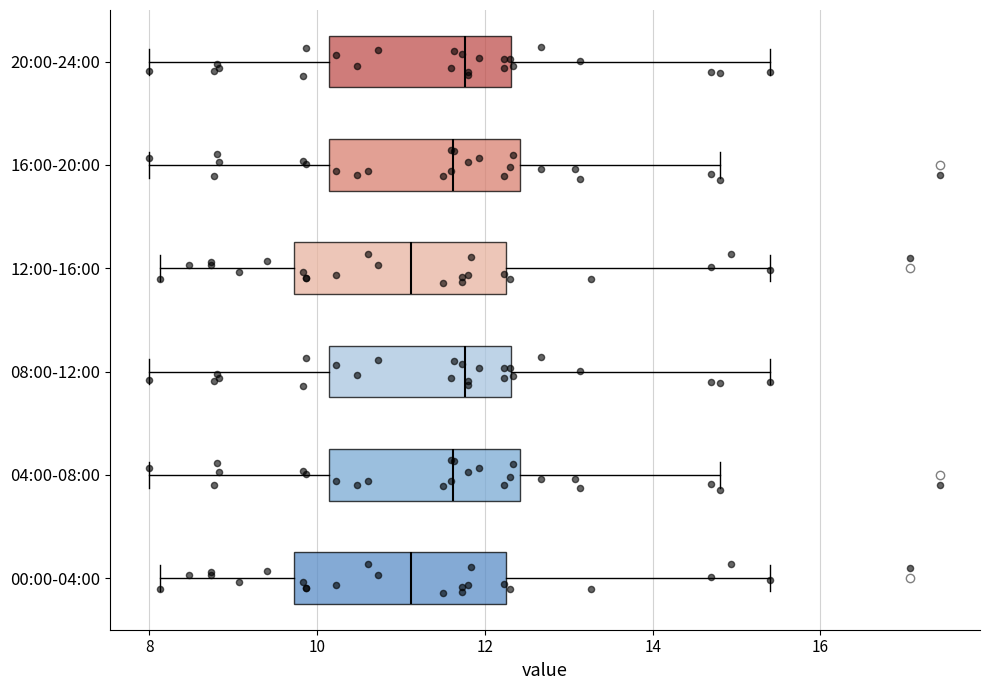

Where is the left edge of the box for 20:00-24:00 on the x-axis? The values are not printed on the chart, so give them approximately, as read against the axis.

10.2